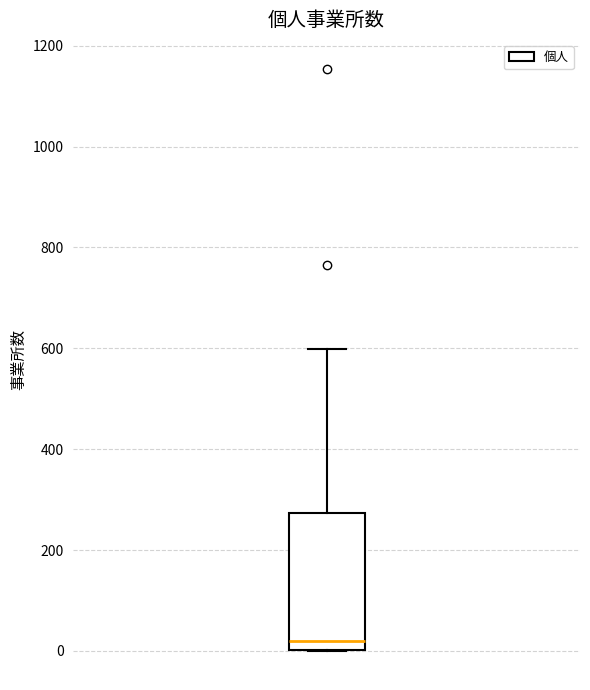

Read this box plot against the y-axis: the position of the median line, the range covered by the box, and the ends of both whiskers. The values are not printed on the chart, so give them approximately, as read against the axis.

median 20, box 0 to 280, whiskers 0 to 600